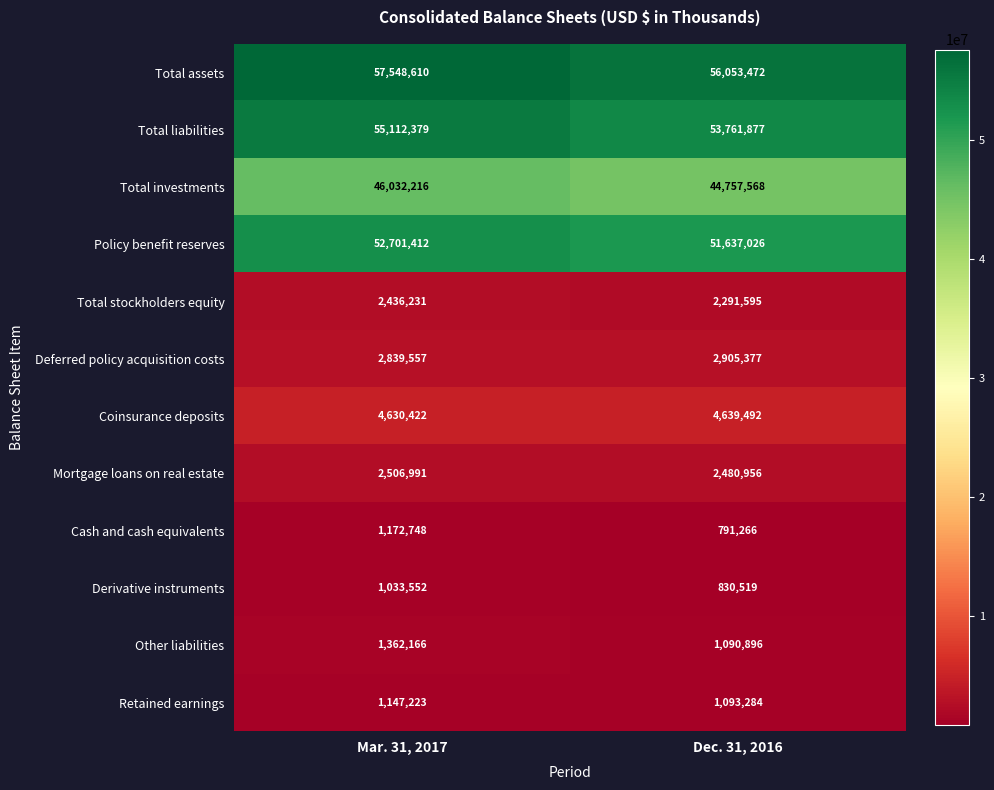

What is the total value across all series at Mar. 31, 2017?

228523507